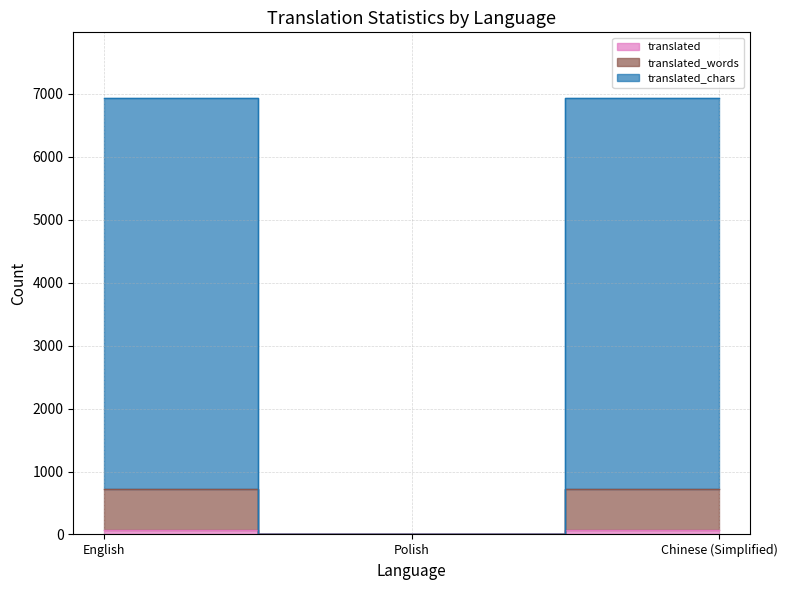

How many translated_words values are between 0 and 729?

3